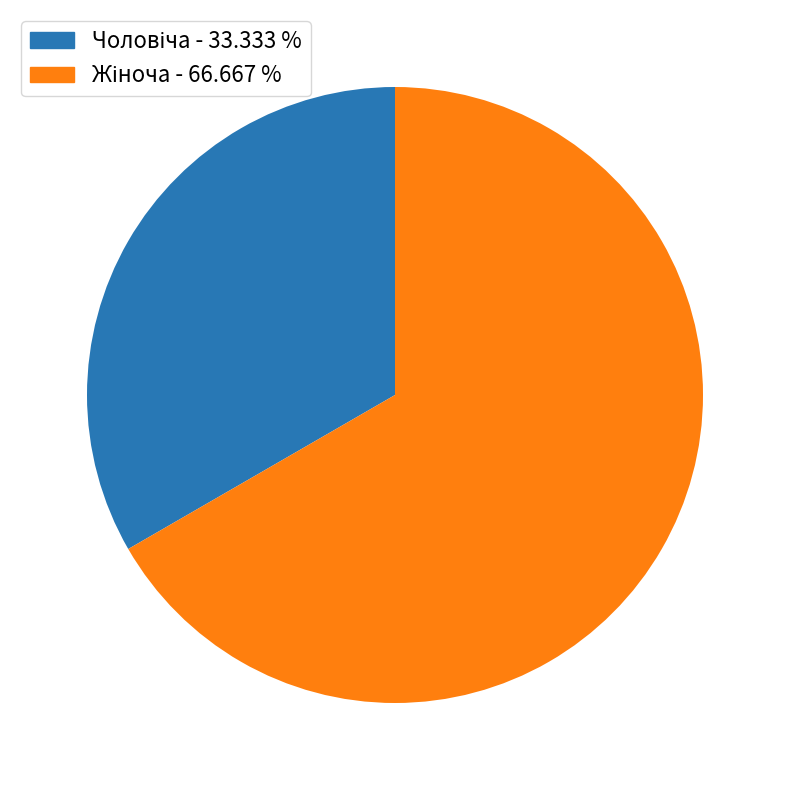

To the nearest percent, what is the difference between the Чоловіча and Жіноча slice percentages?

33%